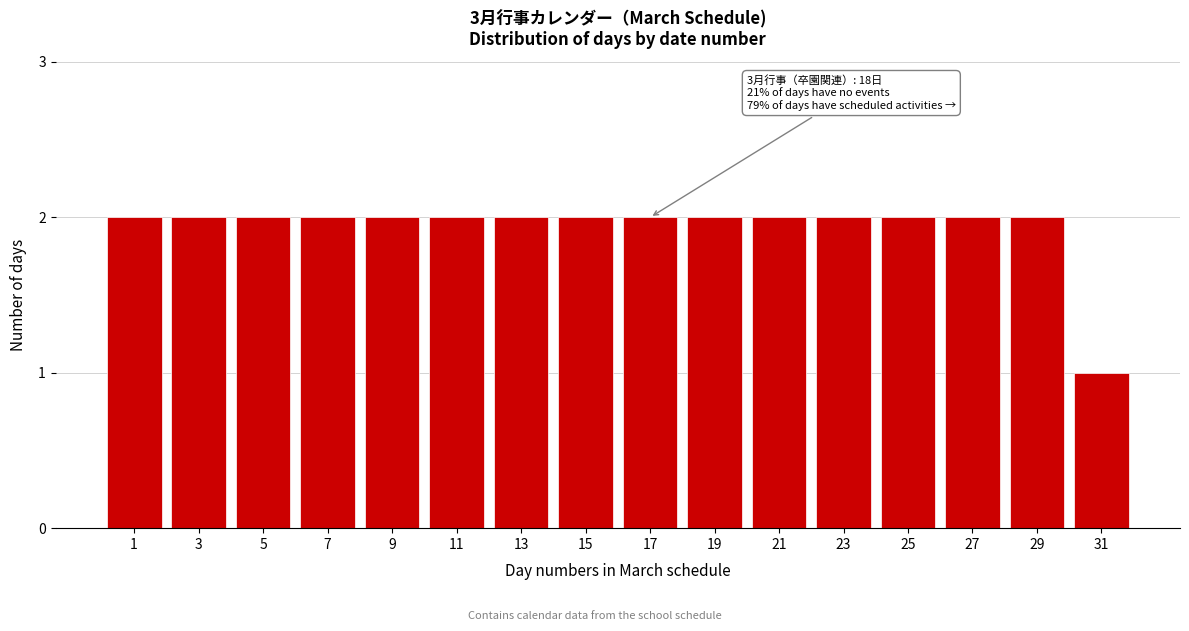

Reading right to left, transcribe all the data shown in this chart.

31=1	29=2	27=2	25=2	23=2	21=2	19=2	17=2	15=2	13=2	11=2	9=2	7=2	5=2	3=2	1=2